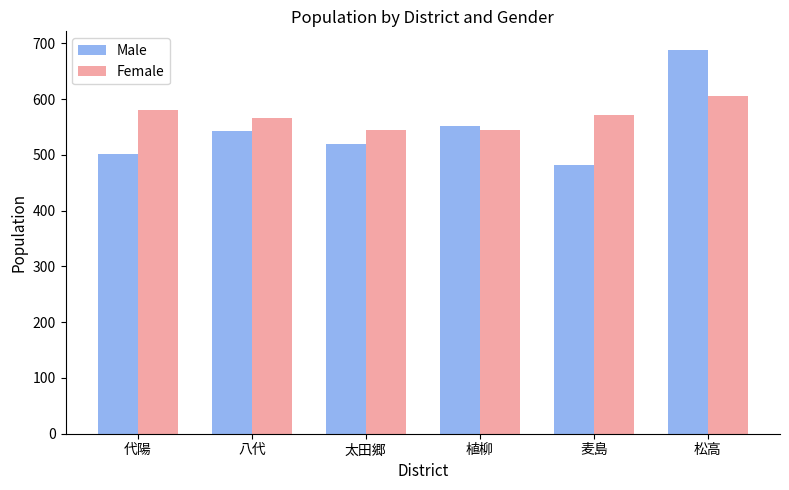

Count the number of categories in the chart.

6